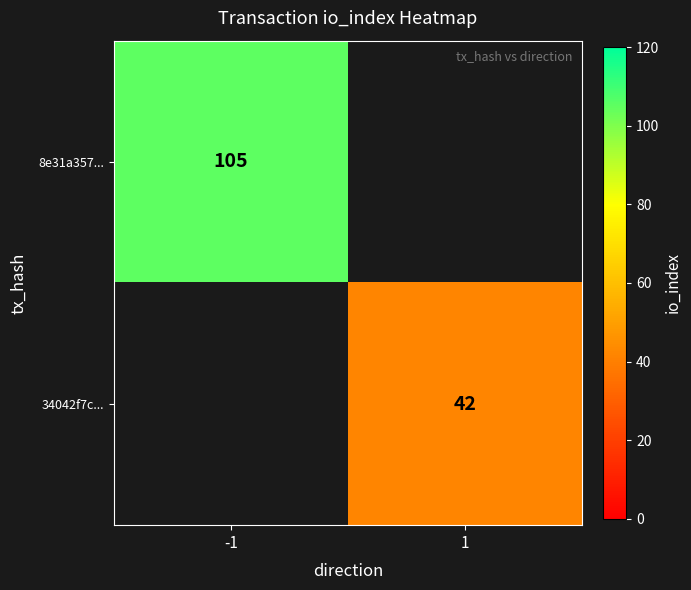

True or false: 8e31a357... has a value of 164 at -1.

False